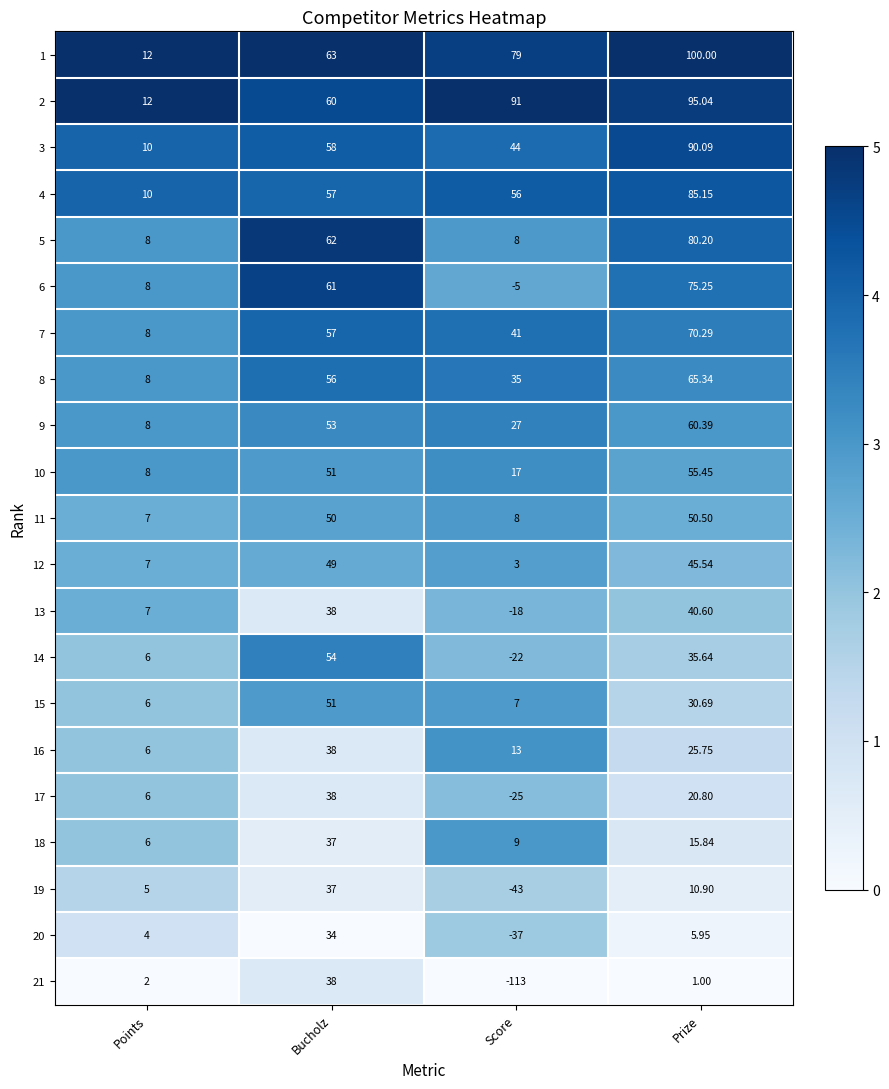

At how many categories does at least one series exceed 0?

4